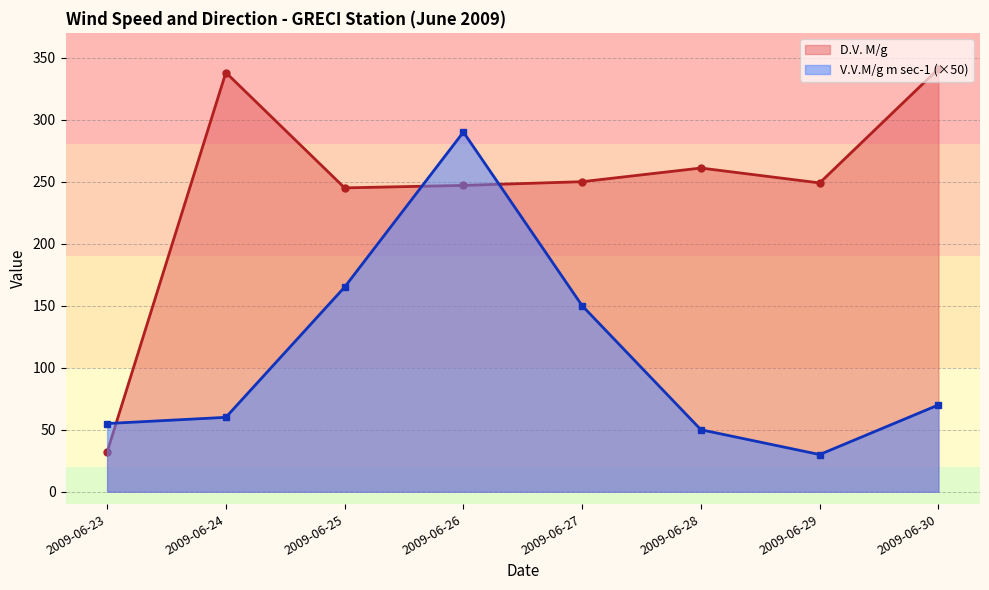

How many lines are shown in the chart?

2